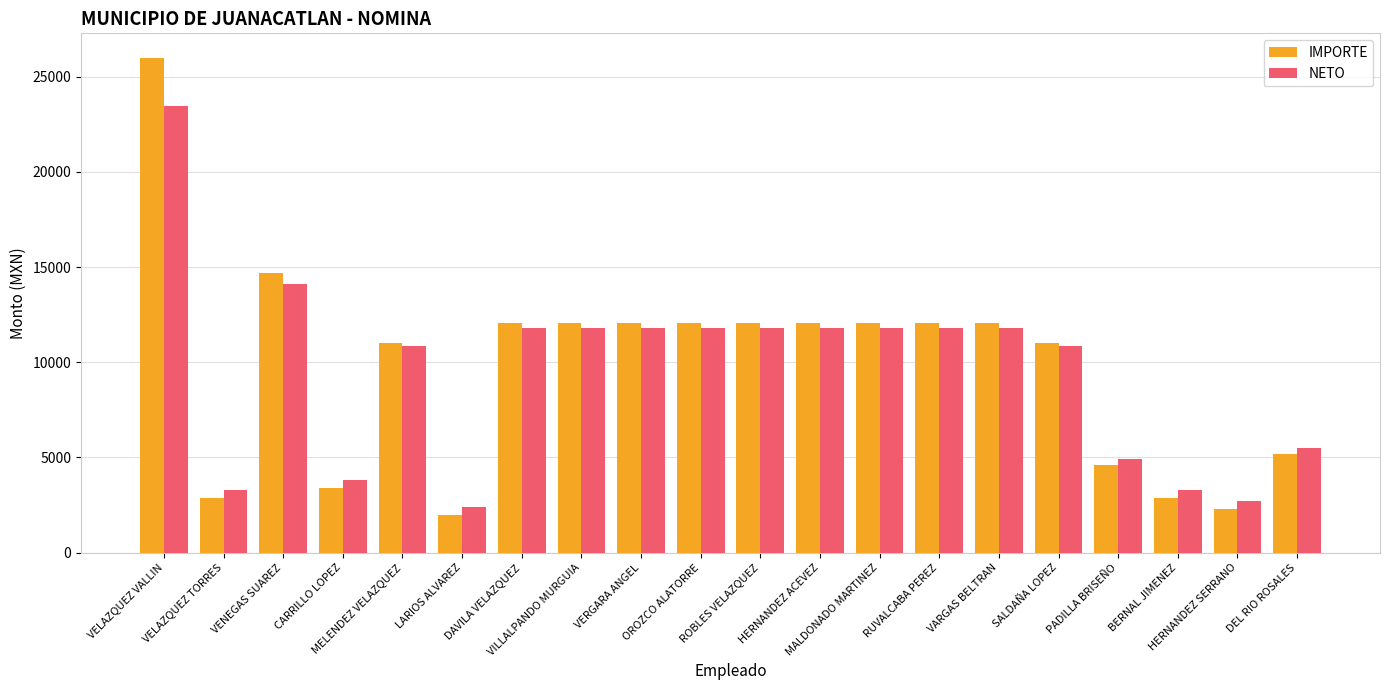

What is the minimum value for NETO?

2402.4